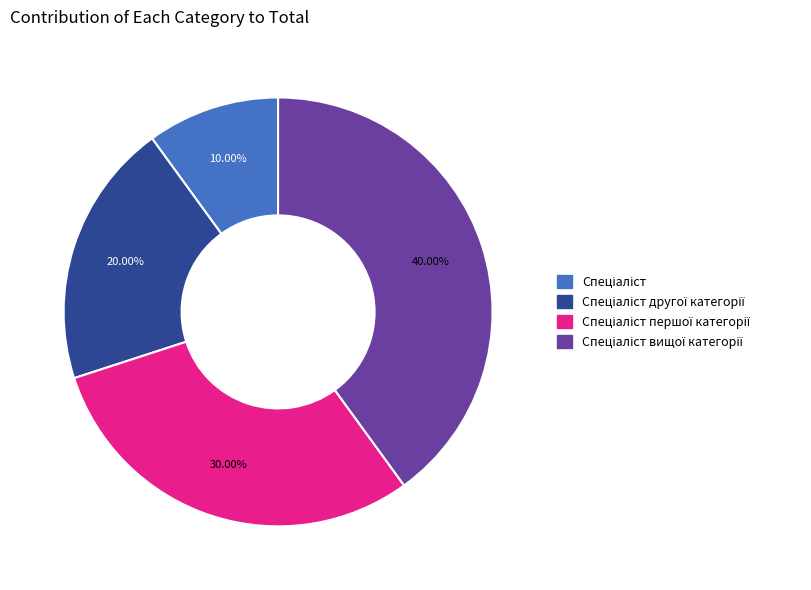

Does any single category account for the majority?

No